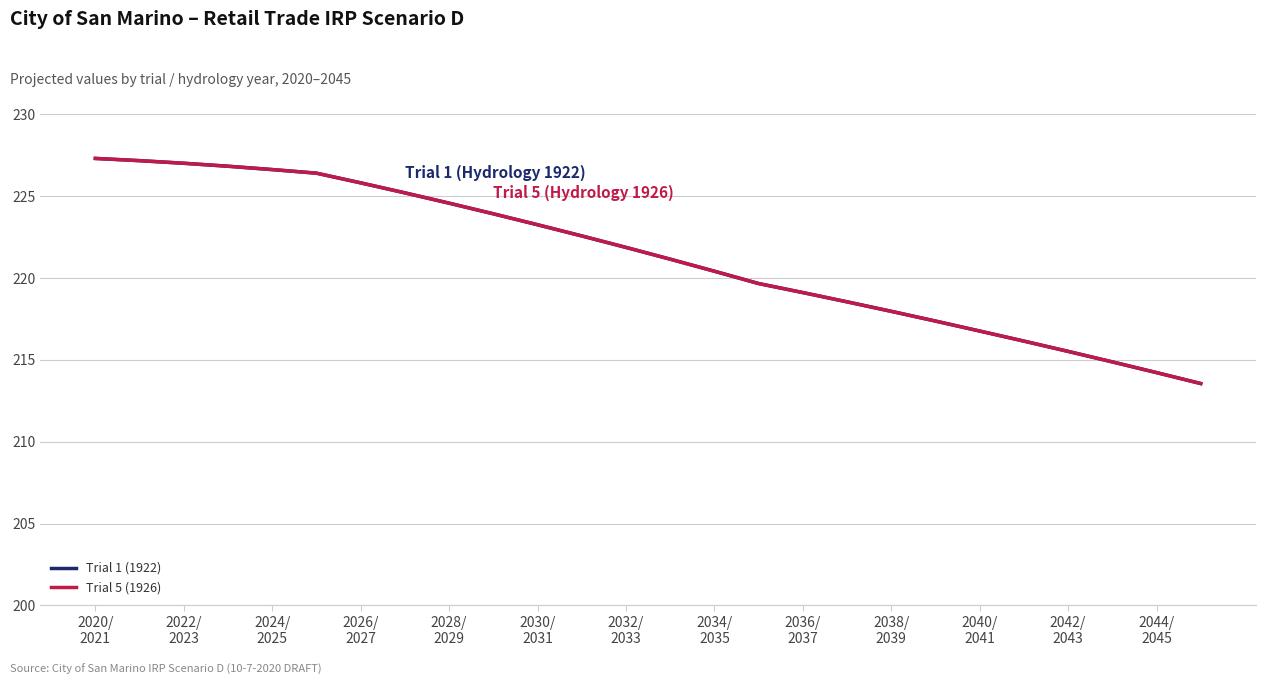

Is this an area chart (filled region under the line)?

No